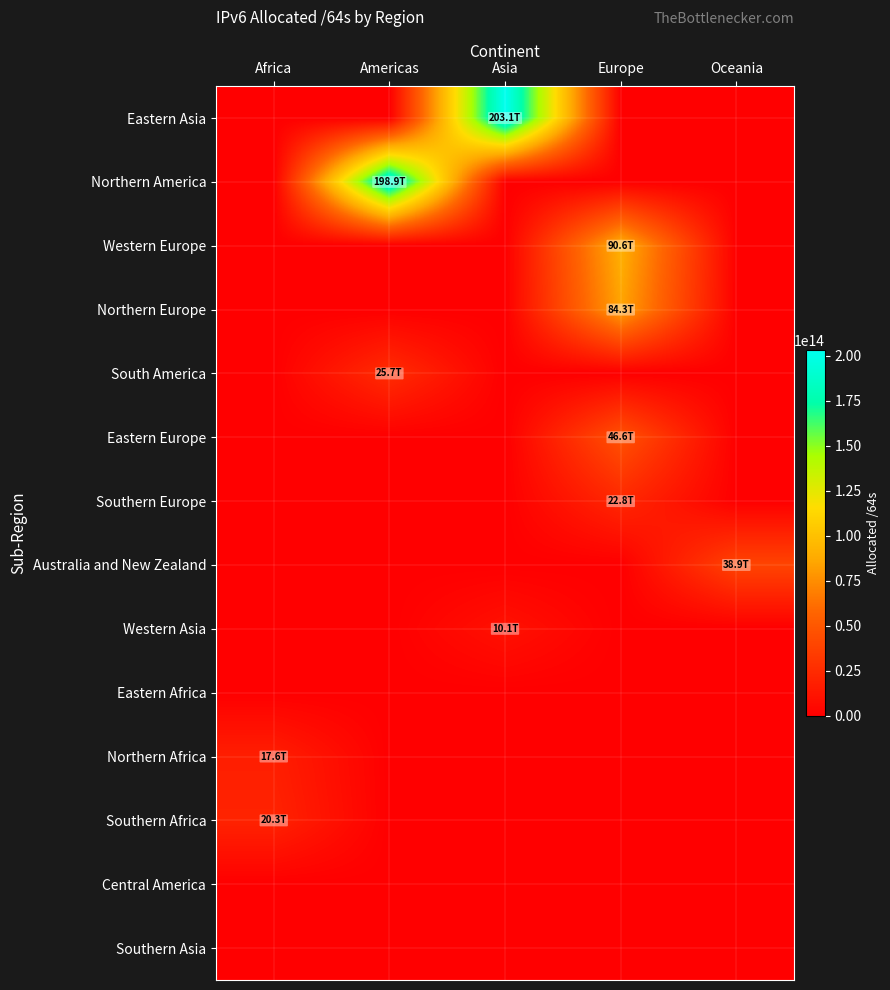

Which category has the lowest value across all series?

Africa